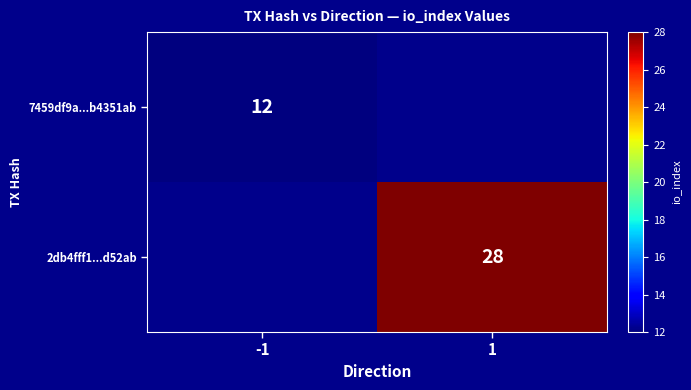

The value of 7459df9a...b4351ab at -1 is 12. True or false?

True